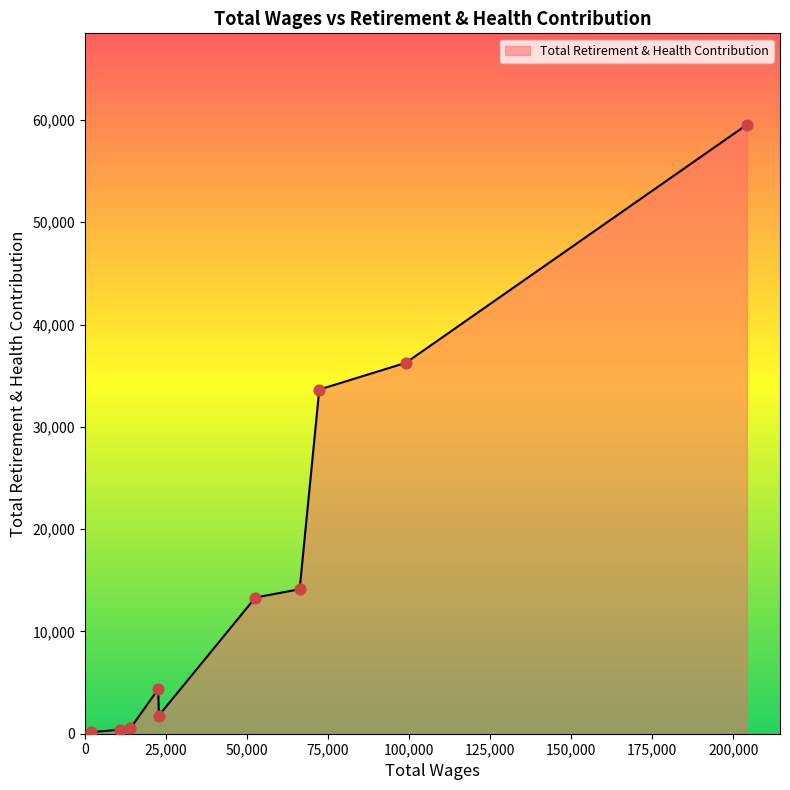

What is the maximum value shown in the chart?

59533